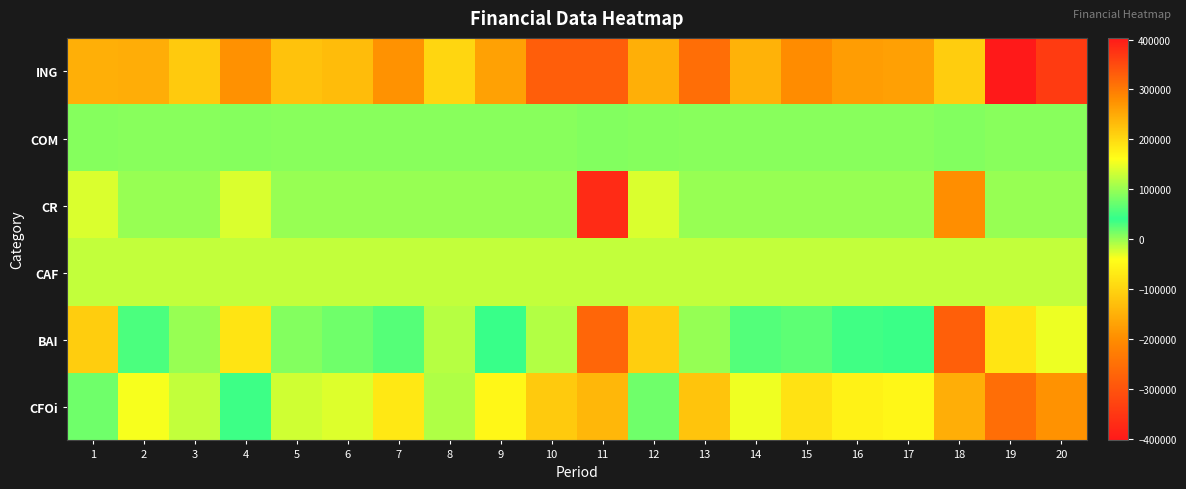

Which label corresponds to the largest value in the chart?

19